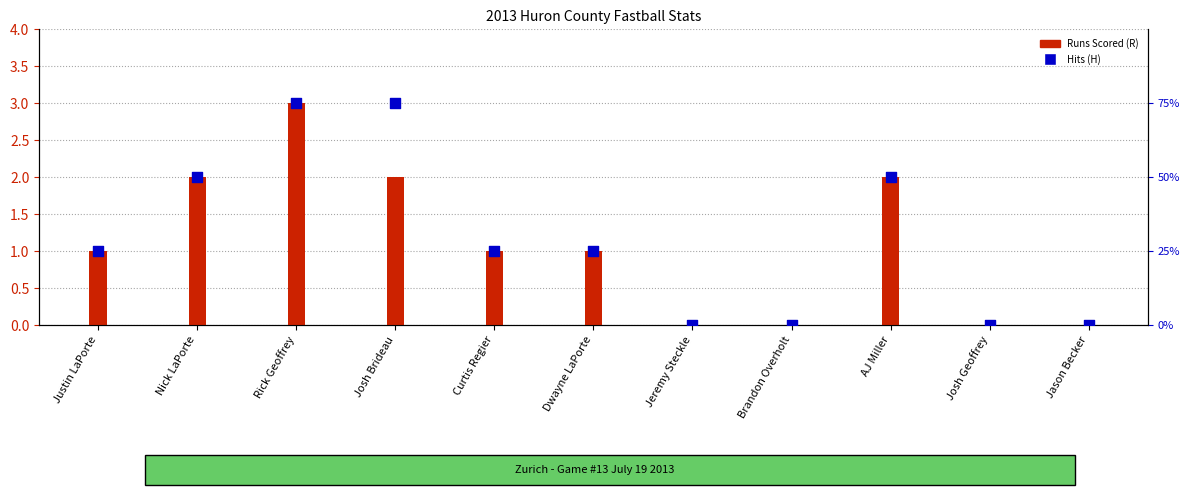

At which category is the sum across all series the highest?

Rick Geoffrey